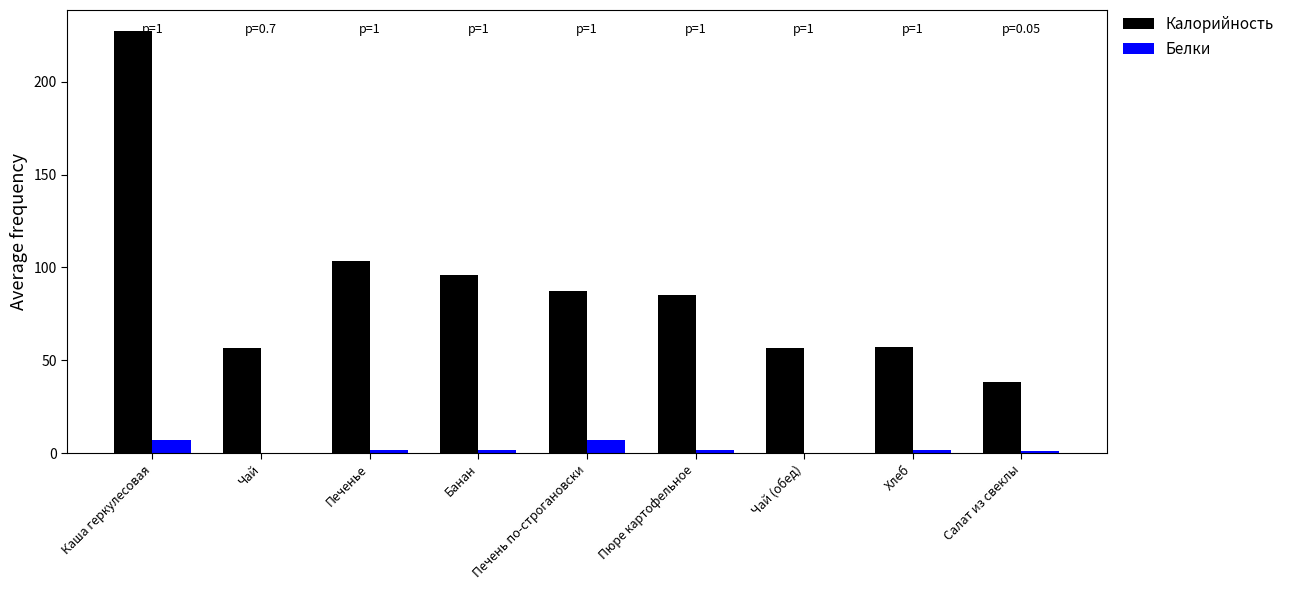

What is the maximum value for Белки?

7.2